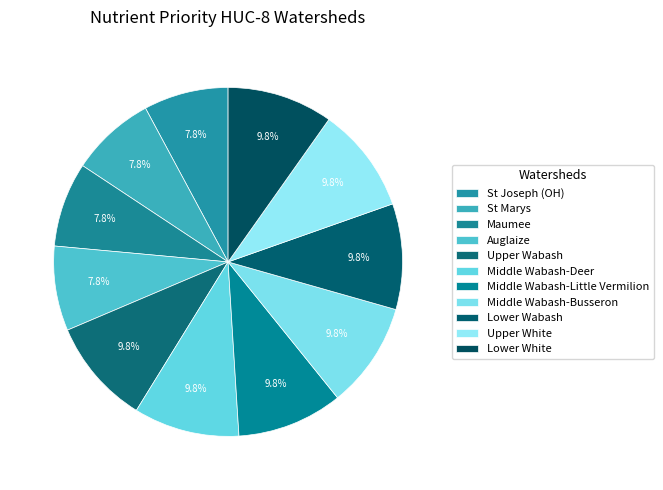

To the nearest percent, what percentage of the pie is St Marys?

8%